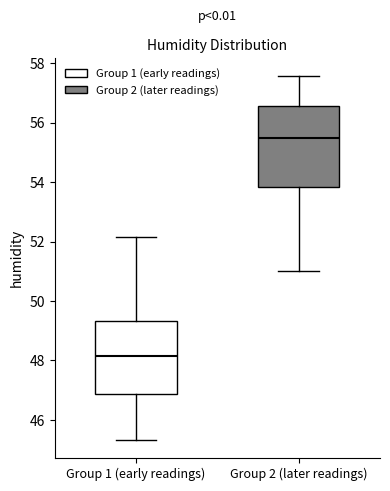

Where is the upper edge of the box for Group 2 (later readings) on the y-axis? The values are not printed on the chart, so give them approximately, as read against the axis.

56.6